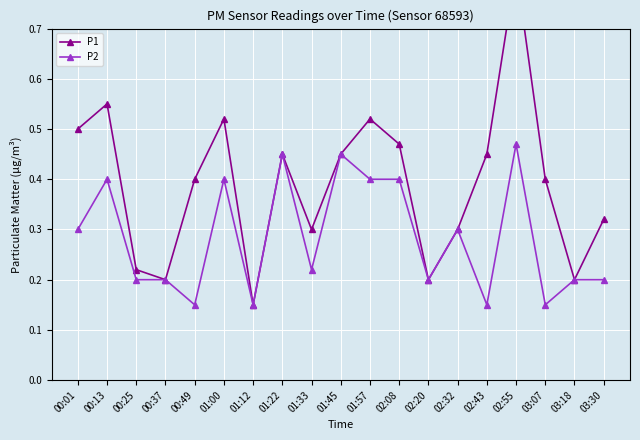

At which category is the sum across all series the highest?

02:55